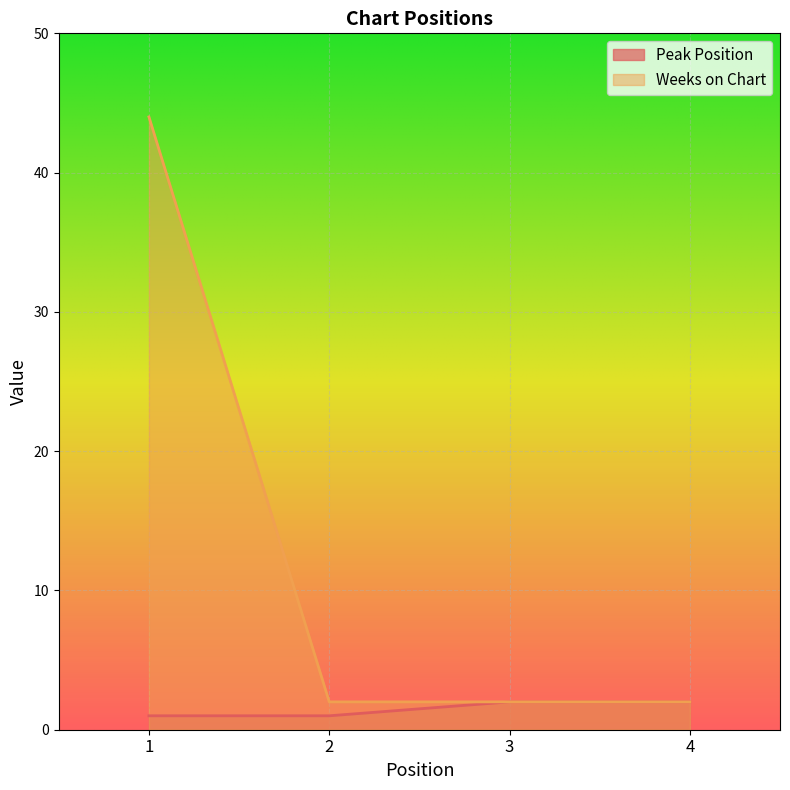

What is the value of the Weeks on Chart point at the 2nd from the left?

2